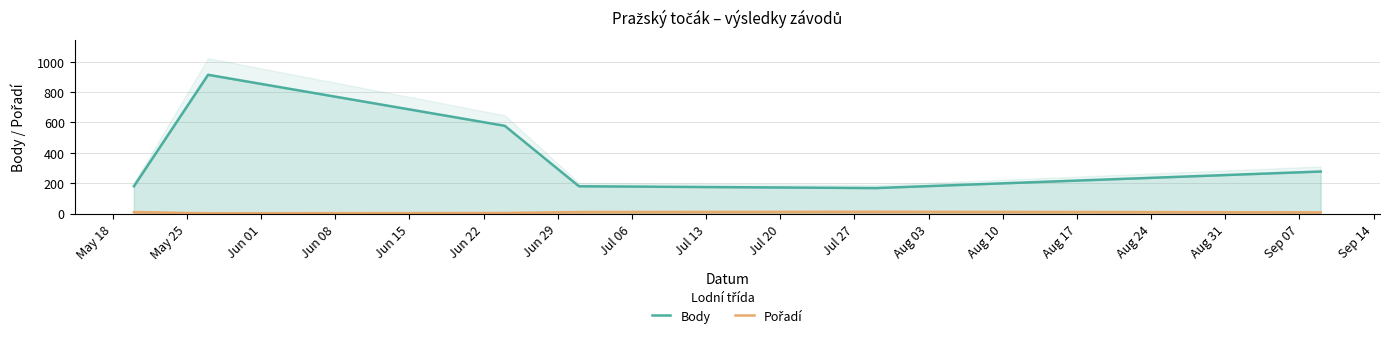

List the series in order of their overall mean, highest first.

Body, Pořadí